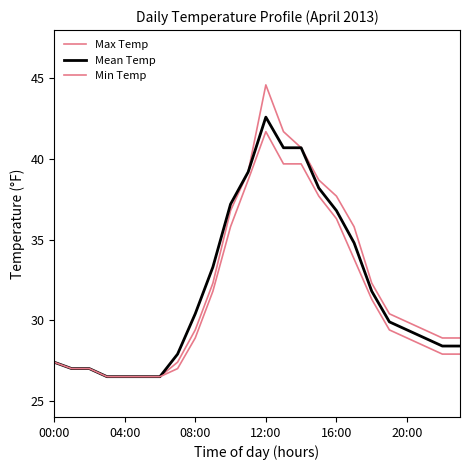

True or false: Max Temp and Mean Temp cross at least once.

False